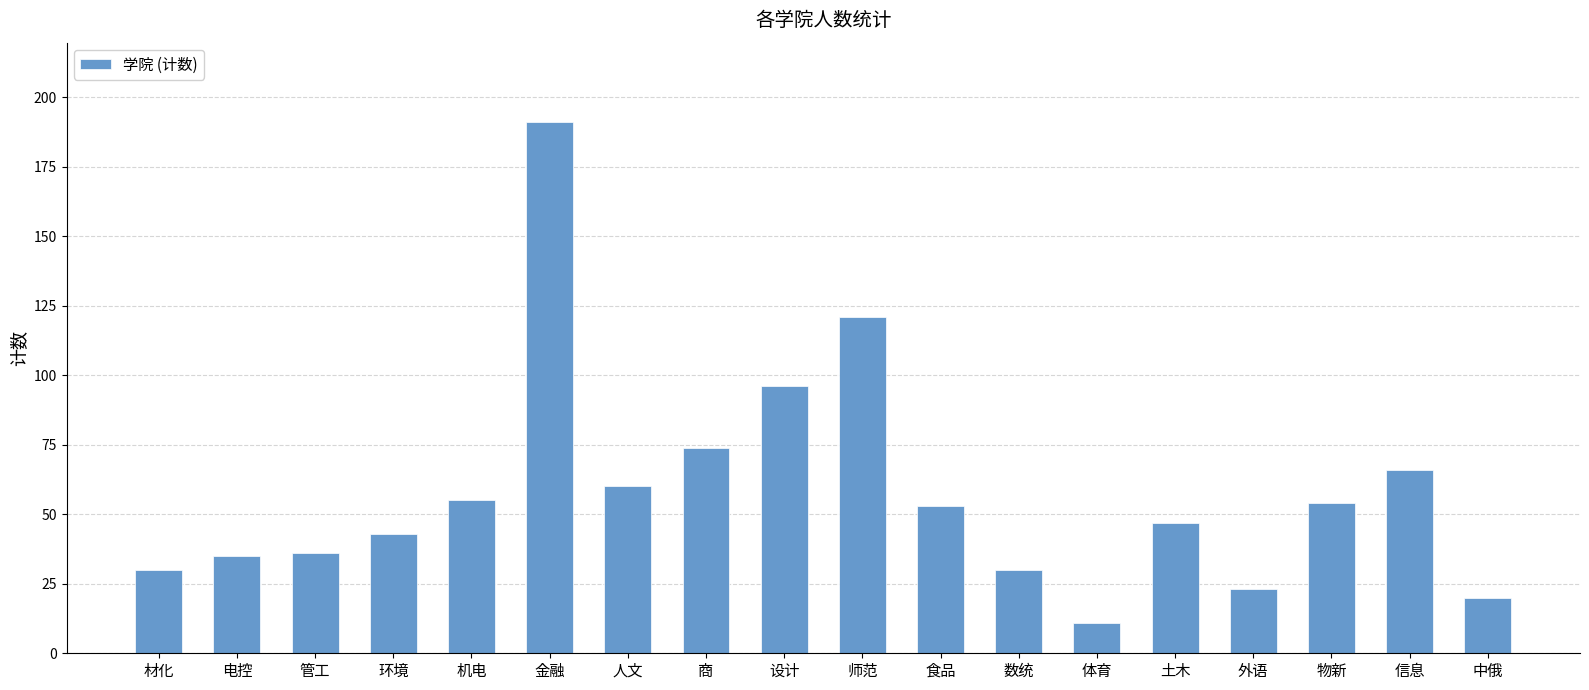

What is the greatest value displayed?

191